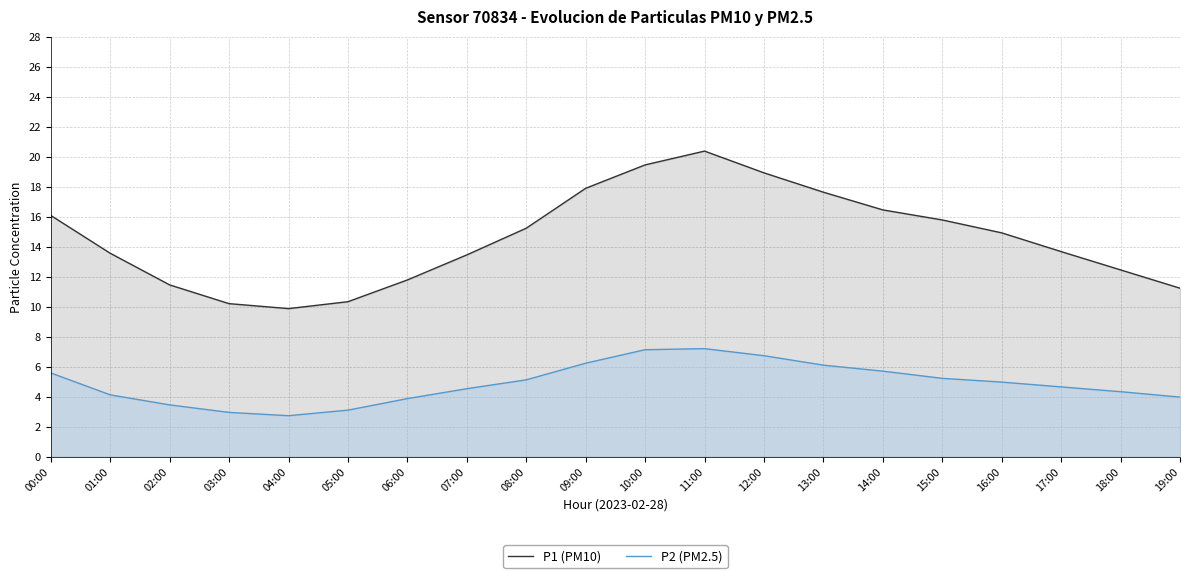

What position from the left is 02:00?

3